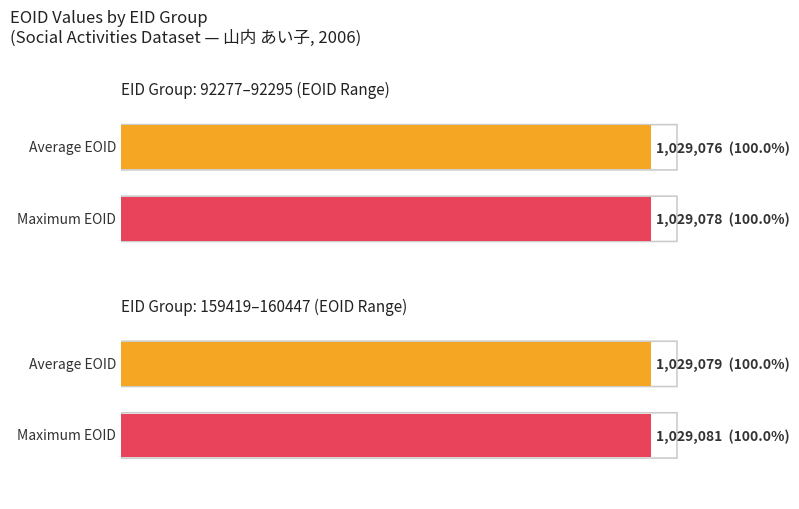

The EOID series shows 1029078 at 92290. True or false?

True